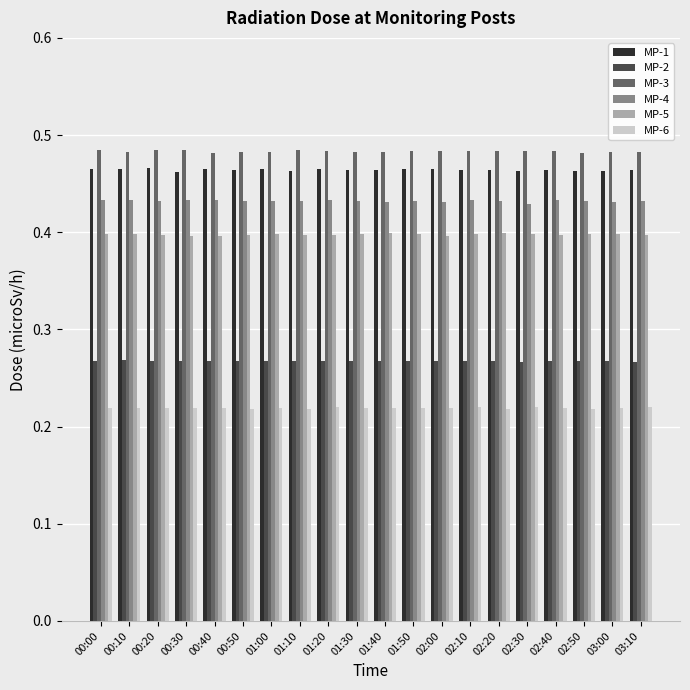

True or false: MP-3 has a value of 0.8 at 01:20.

False